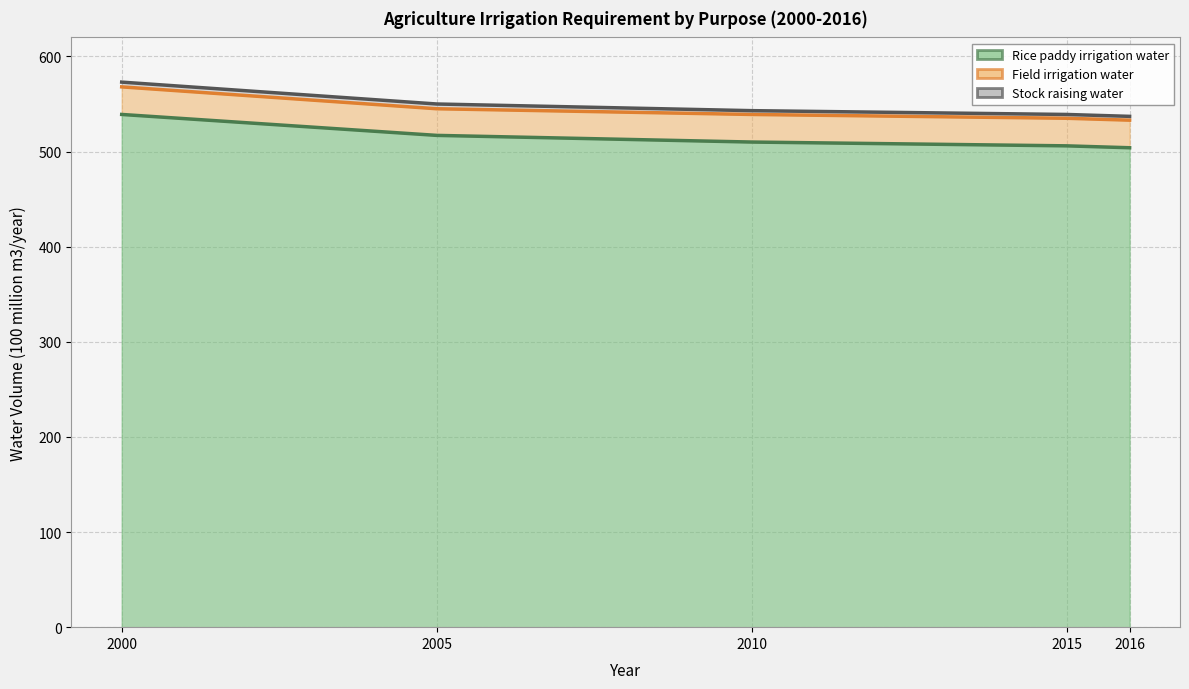

Which category has the lowest value across all series?

2016